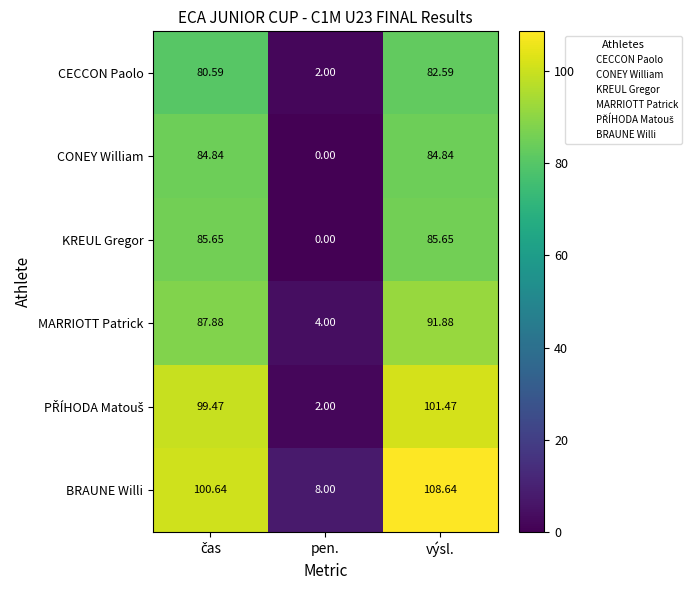

Which series has the widest spread of values?

BRAUNE Willi